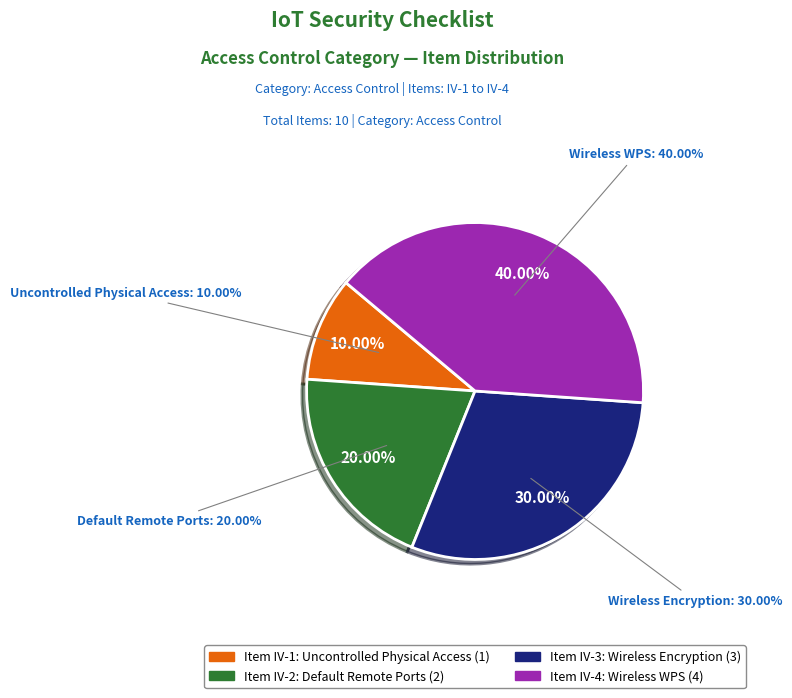

Combined, what portion of the pie is Access by uncontrolled physical means and Wireless communication security (WPS)?

50.0%